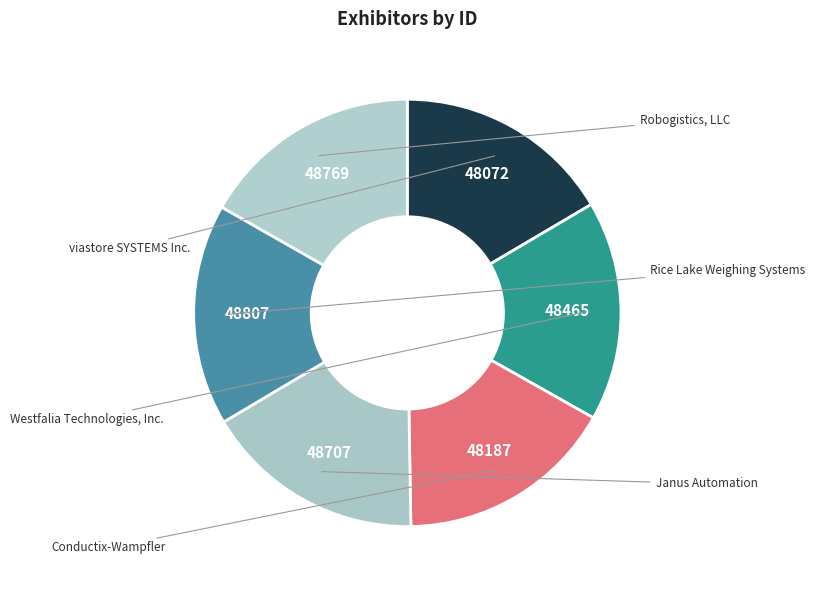

How many segments does this pie chart have?

6